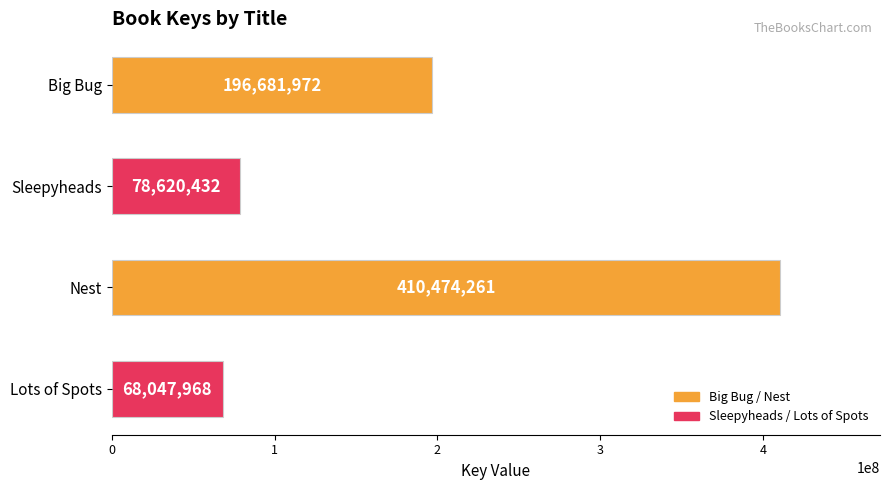

What is the difference between the second highest and second lowest values?

118061540